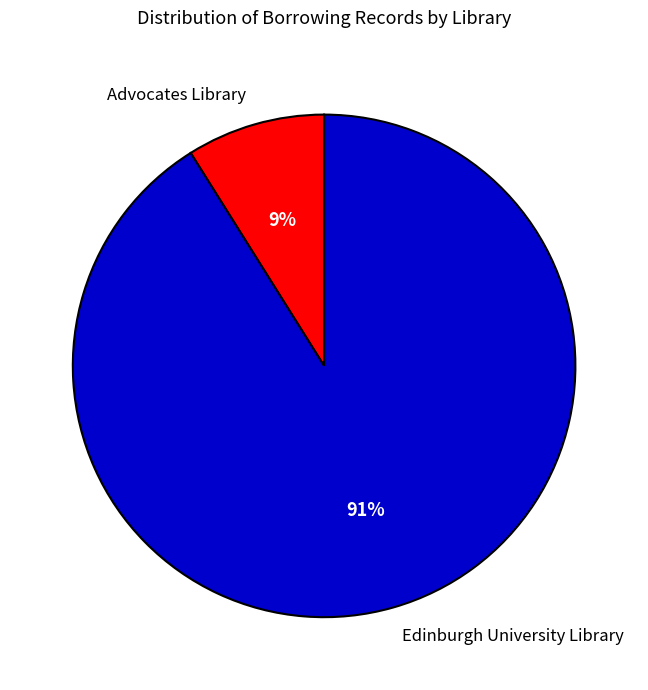

Is Edinburgh University Library the majority of the pie?

Yes